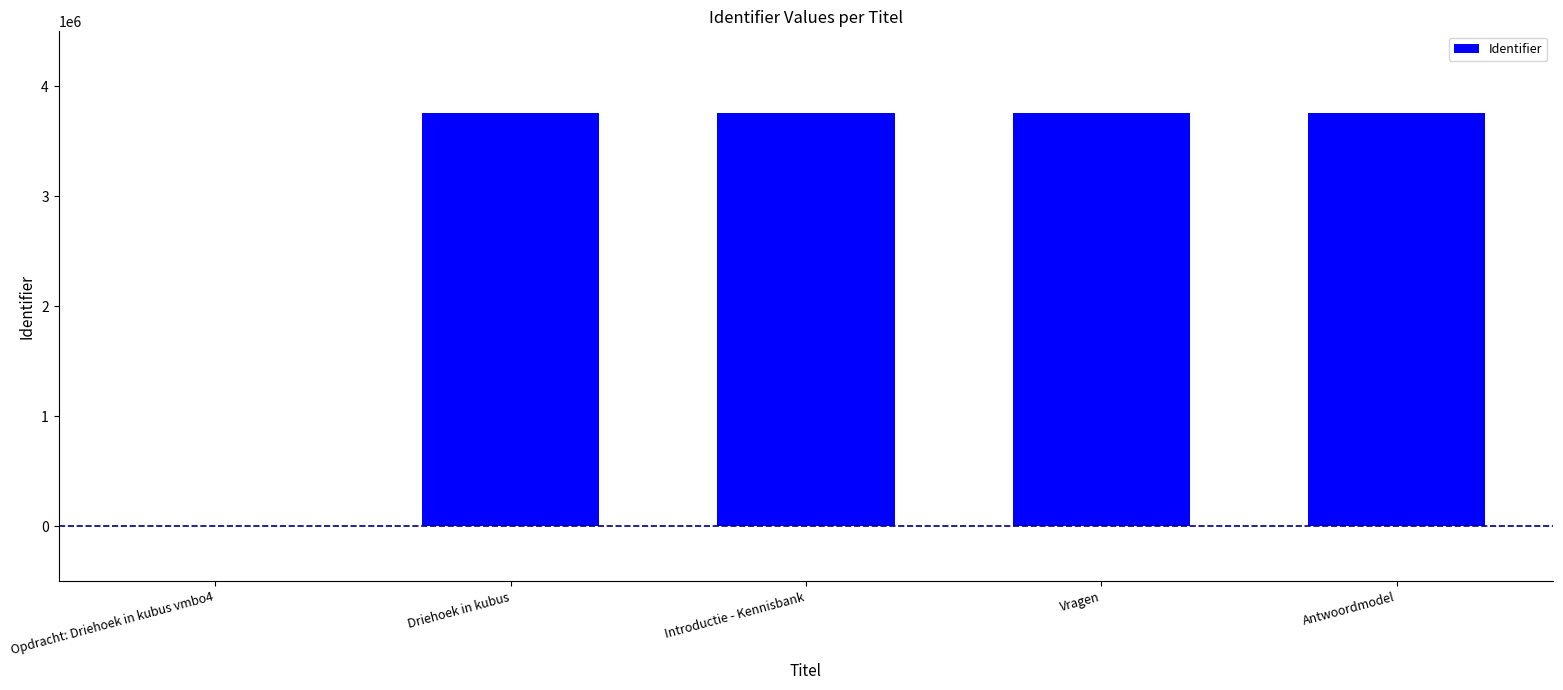

Where is the data nearest to the value 1879429?

Driehoek in kubus